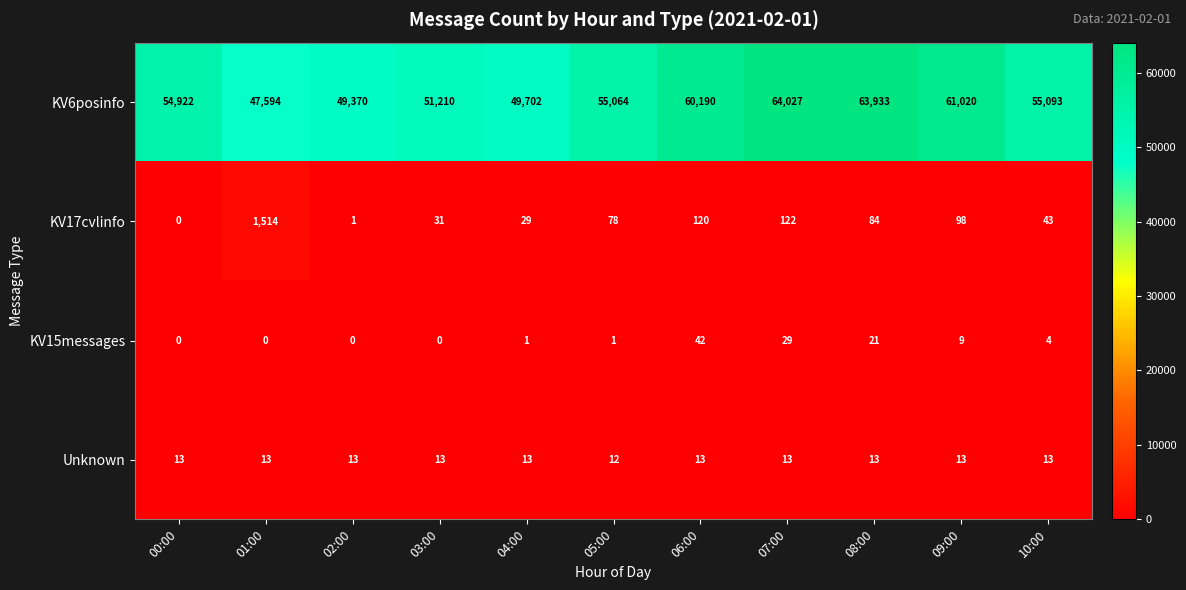

What is the sum of all KV6posinfo values?

612125